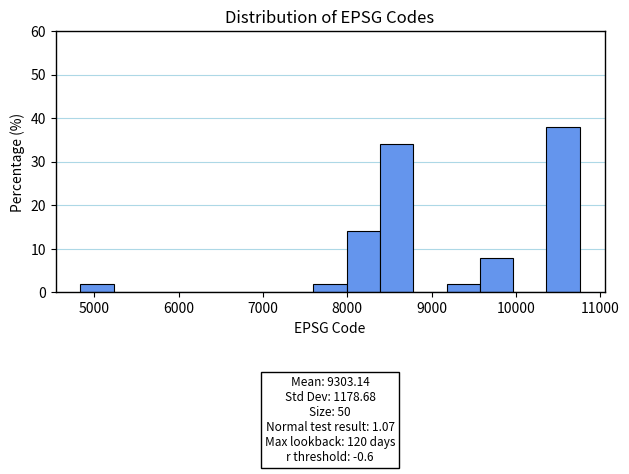

Around what value on the x-axis is the tallest bar? Give the approximate position of its centre, as read against the axis.

10600